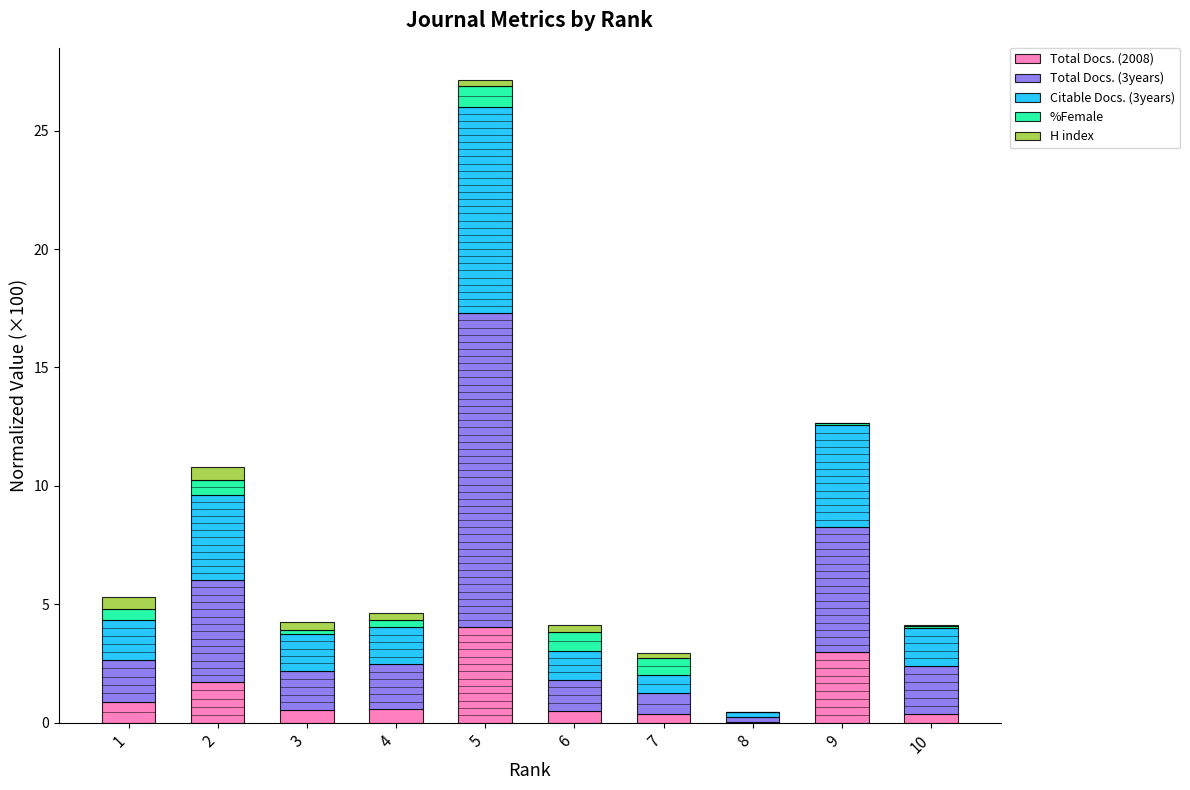

How many distinct data groups are displayed?

5